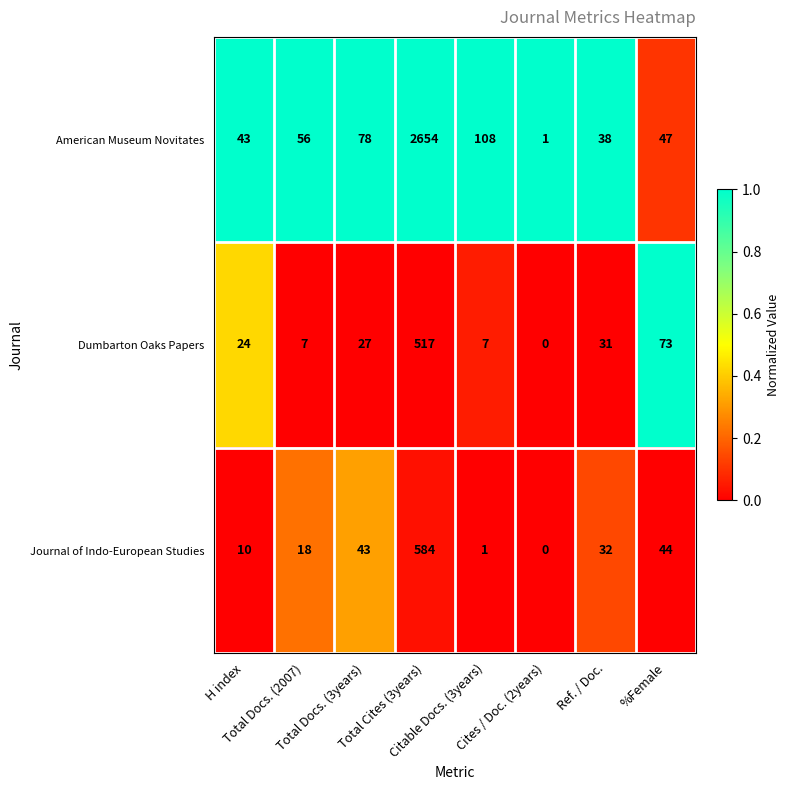

What is the maximum value for American Museum Novitates?

2654